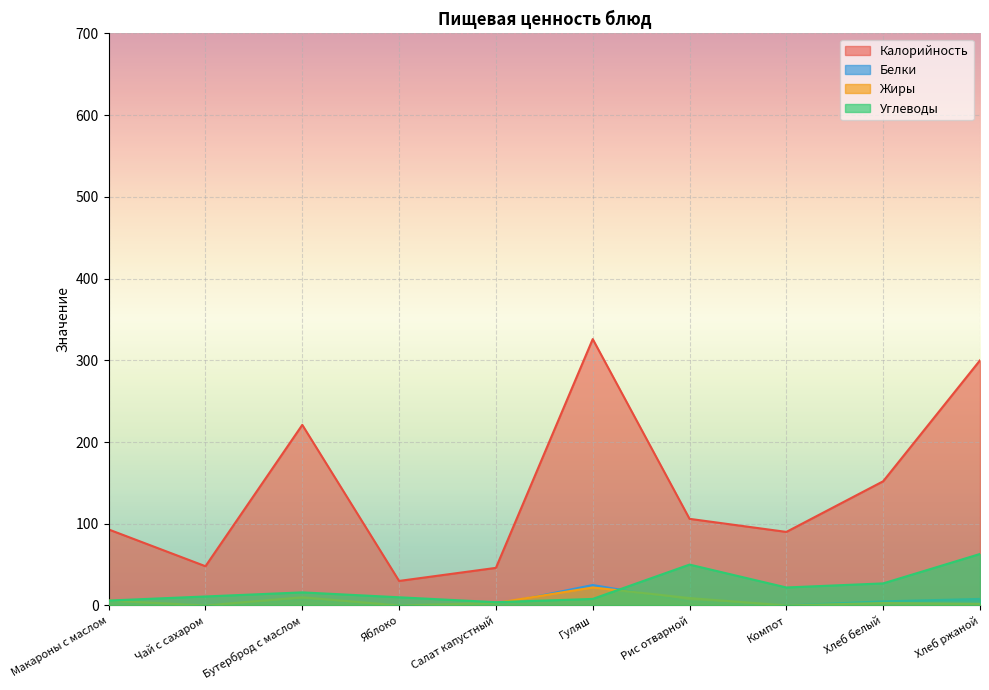

Is the value of Жиры at Компот greater than the value of Белки at Макароны с маслом?

No